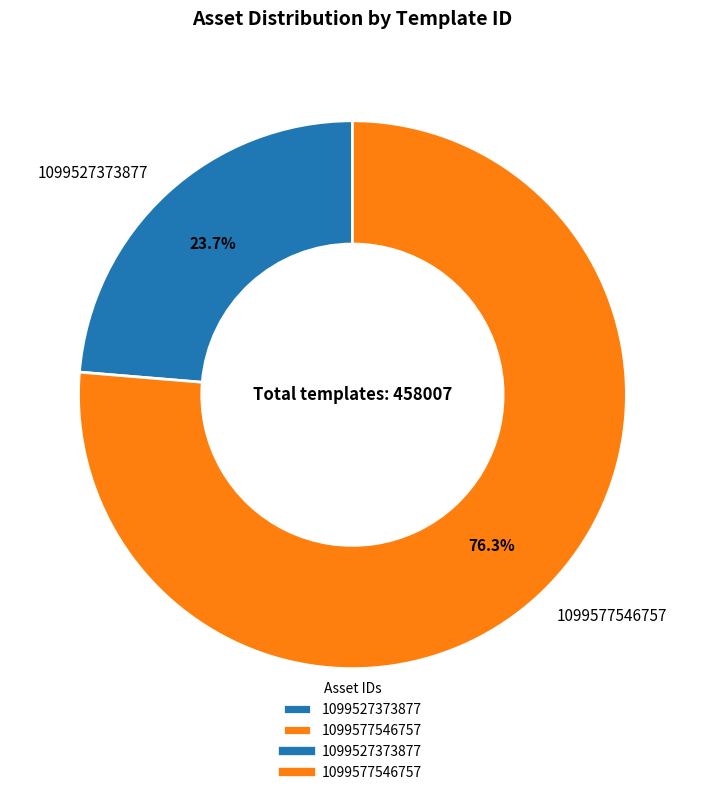

To the nearest percent, what is the difference between the 1099527373877 and 1099577546757 slice percentages?

53%